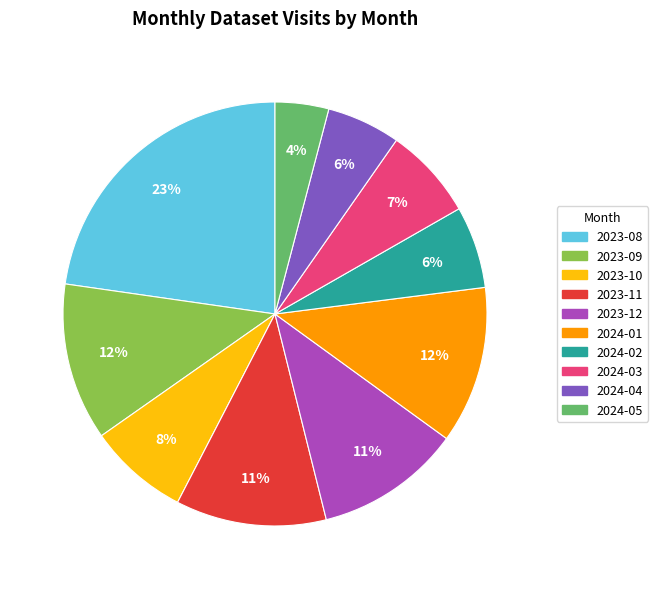

To the nearest percent, what portion does 2023-12 represent?

11%